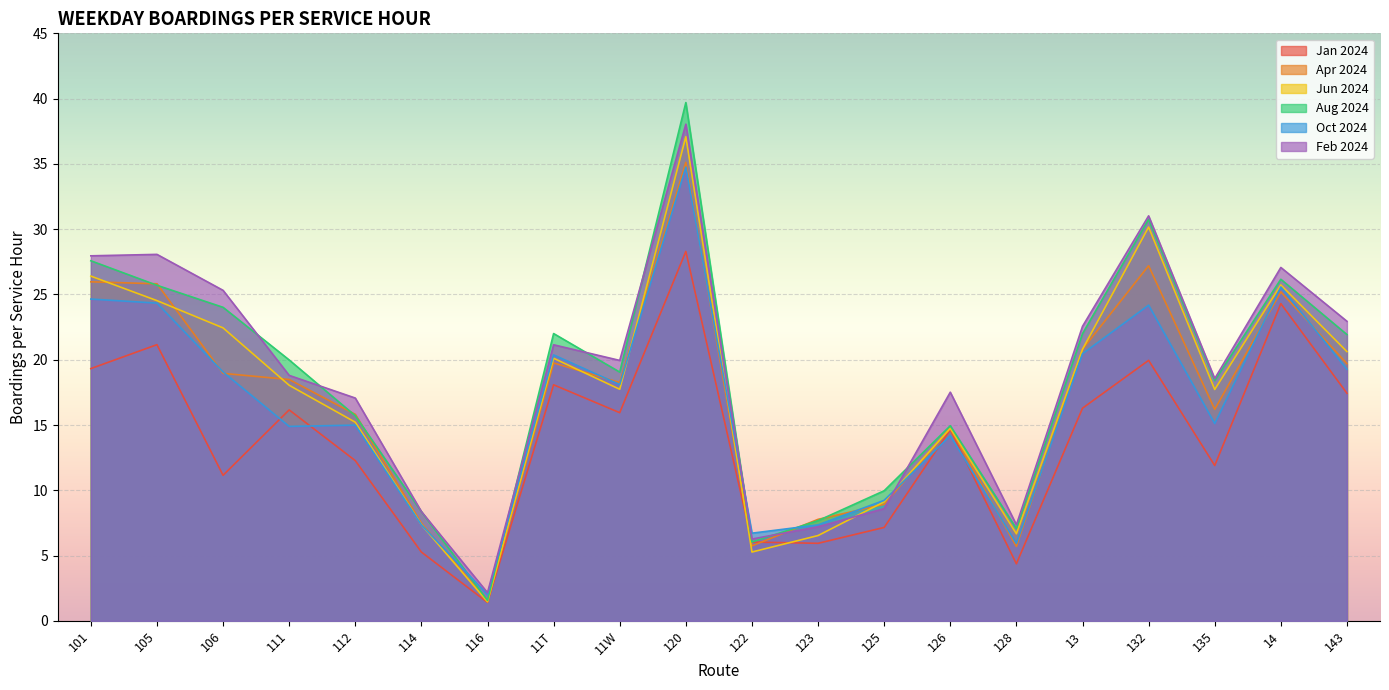

What is the label of the 3rd point from the left?

106